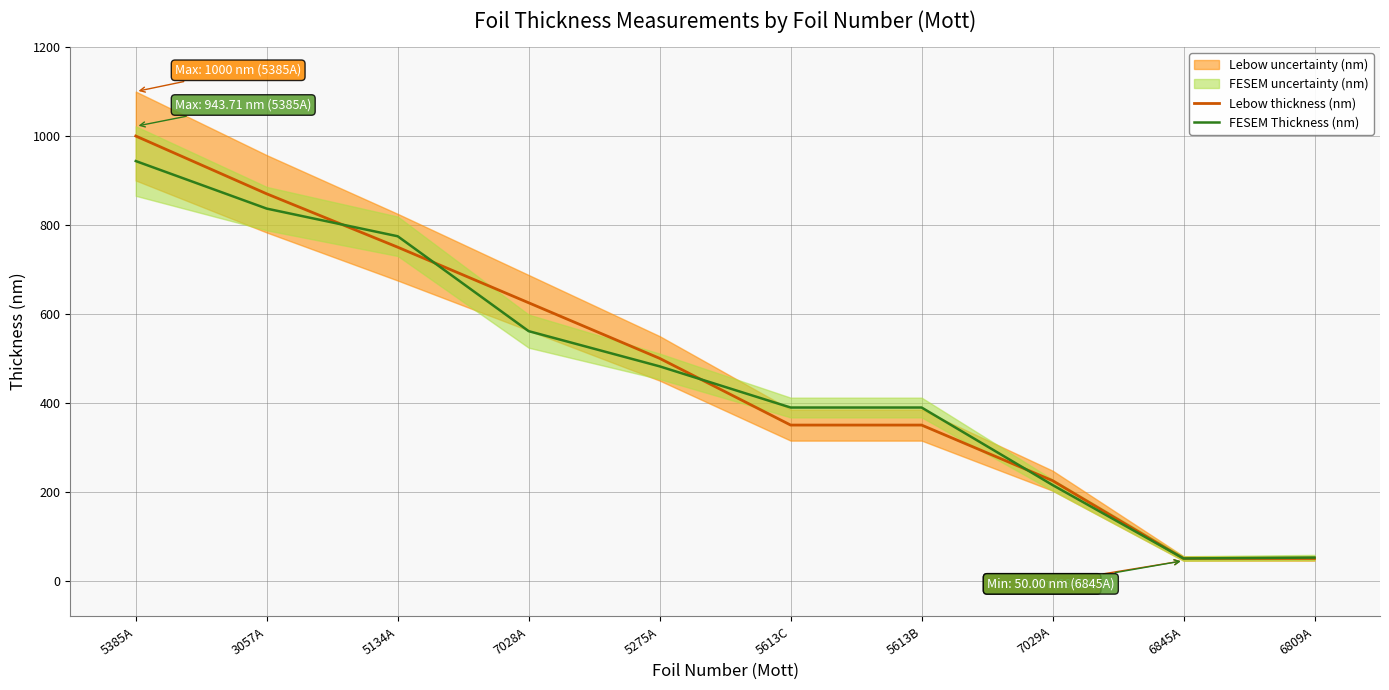

Which category has the highest value in the Lebow thickness (nm) series?

5385A